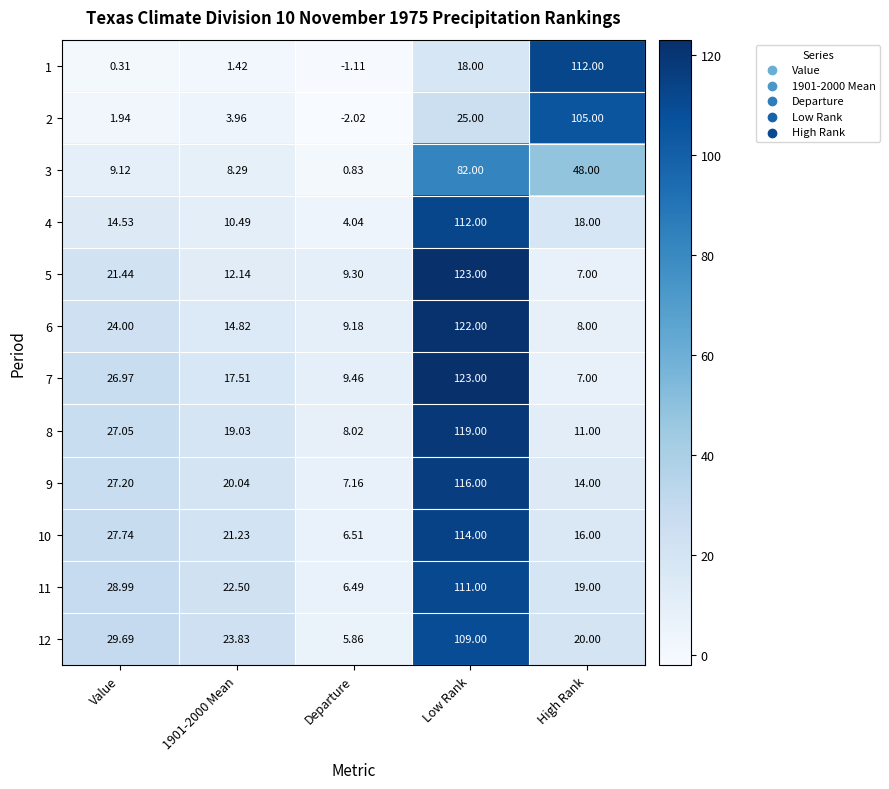

Which series changed the most between 1901-2000 Mean and Low Rank?

5